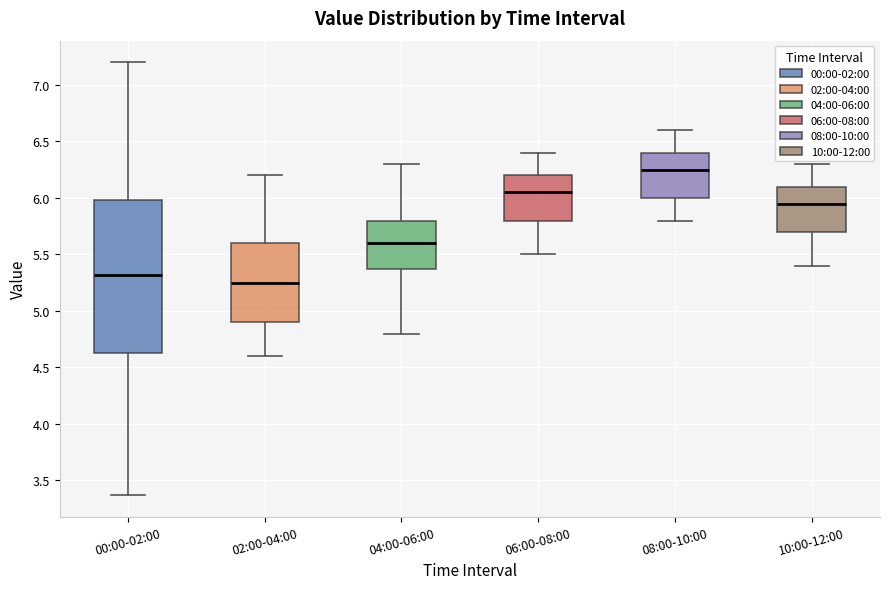

Which box's median line is the lowest?

02:00-04:00